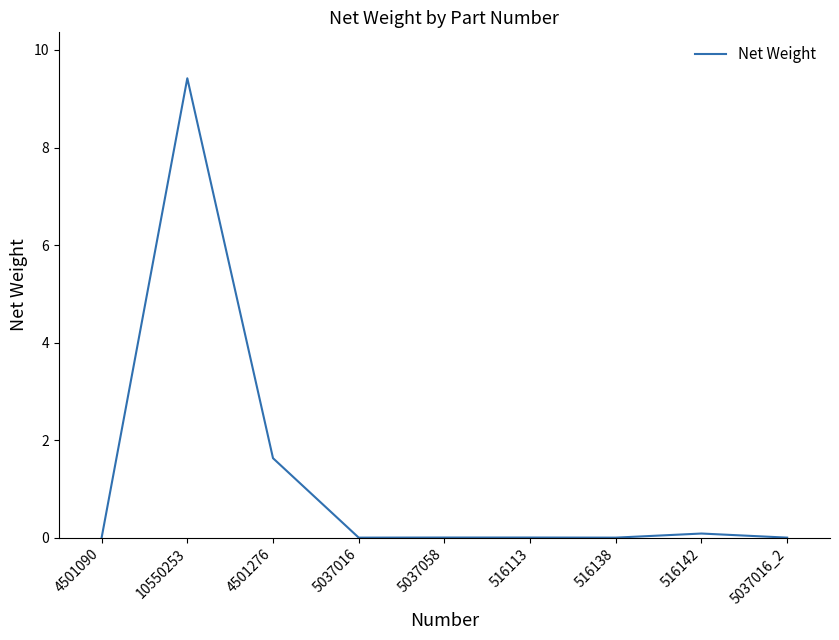

What is the difference between the maximum and minimum values?

9.4